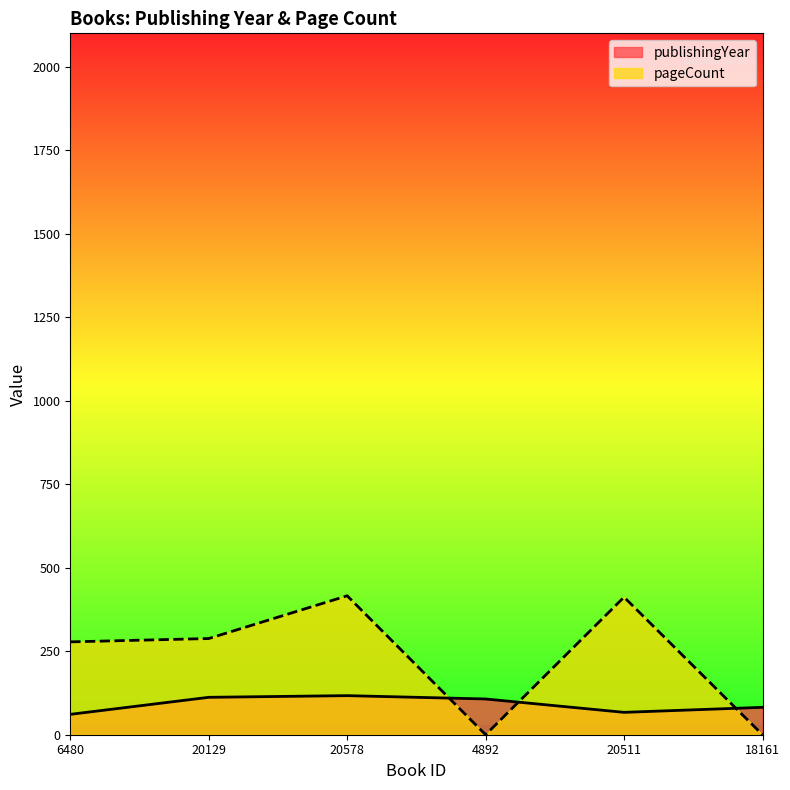

List the series in order of their peak value, lowest first.

publishingYear, pageCount